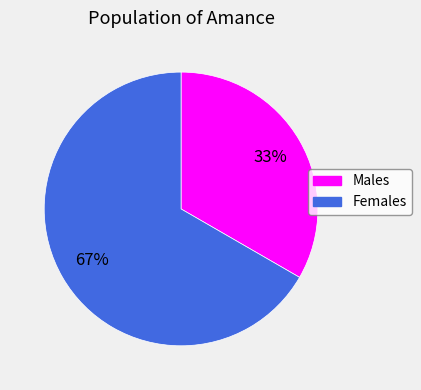

Rank the categories by value from lowest to highest.

Males, Females